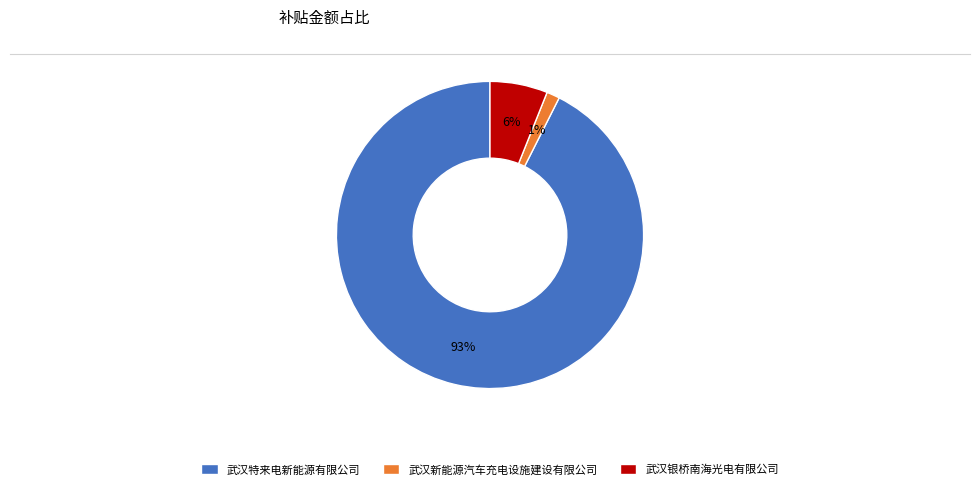

Does 武汉新能源汽车充电设施建设有限公司 represent more than half of the total?

No